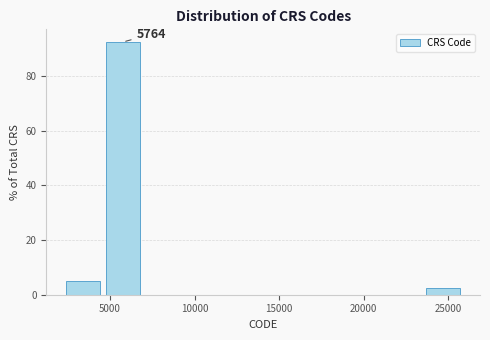

Over which range of the x-axis is the bar tallest?

4500 to 7000